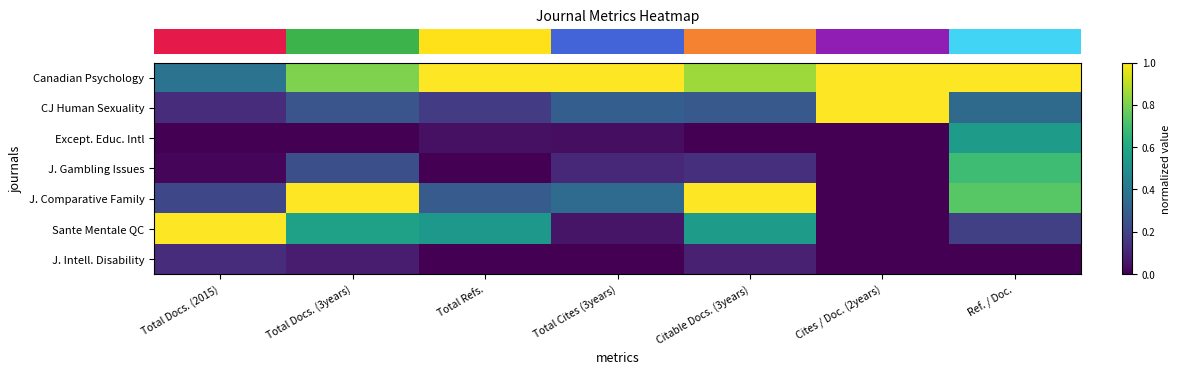

Which has a higher value, Cites / Doc. (2years) or Total Refs.?

Cites / Doc. (2years)